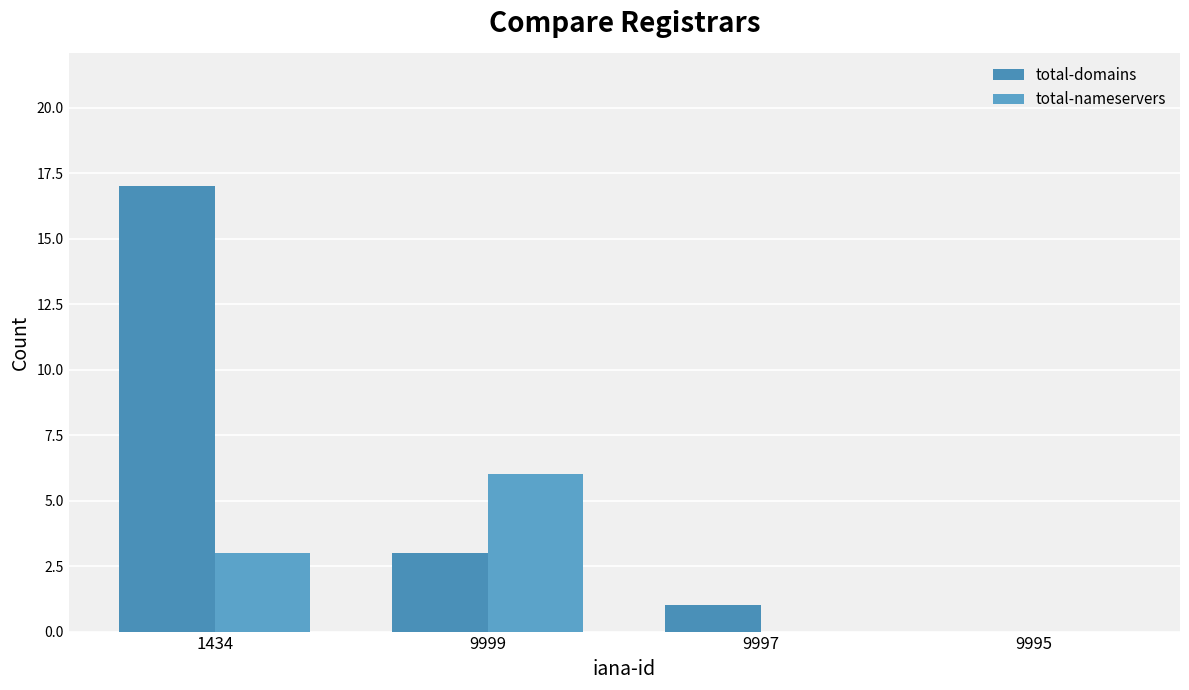

How many values in total-domains are above zero?

3